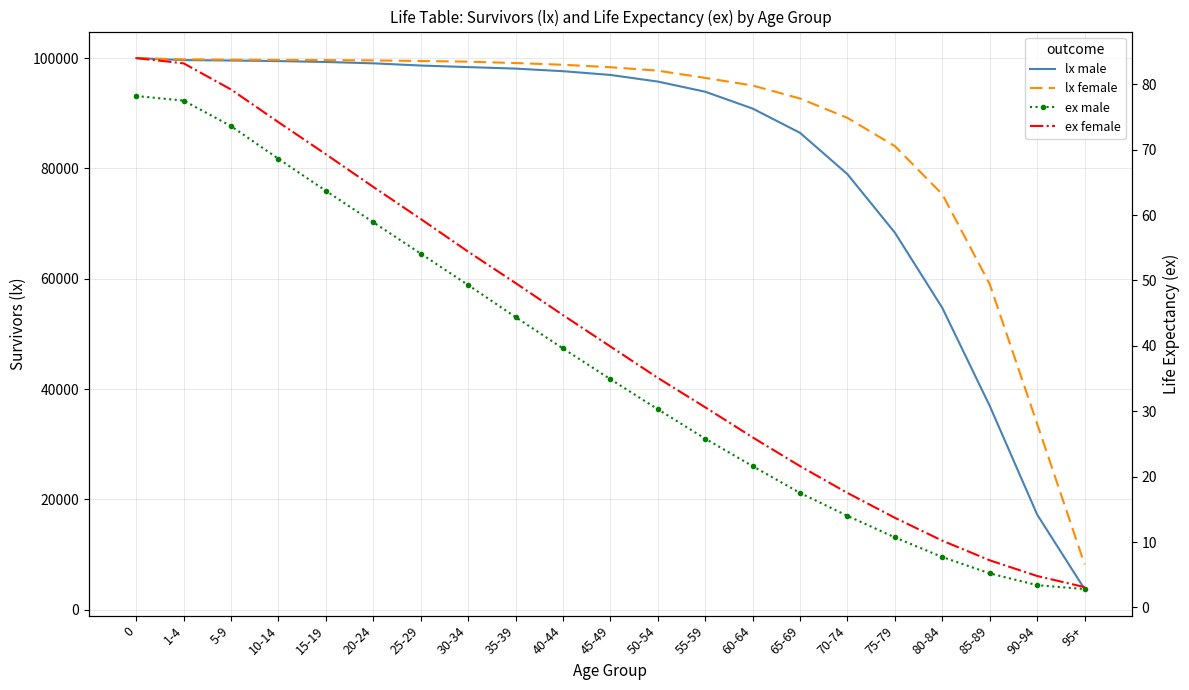

What is the difference between the maximum and second lowest values in the ex female series?

79.2